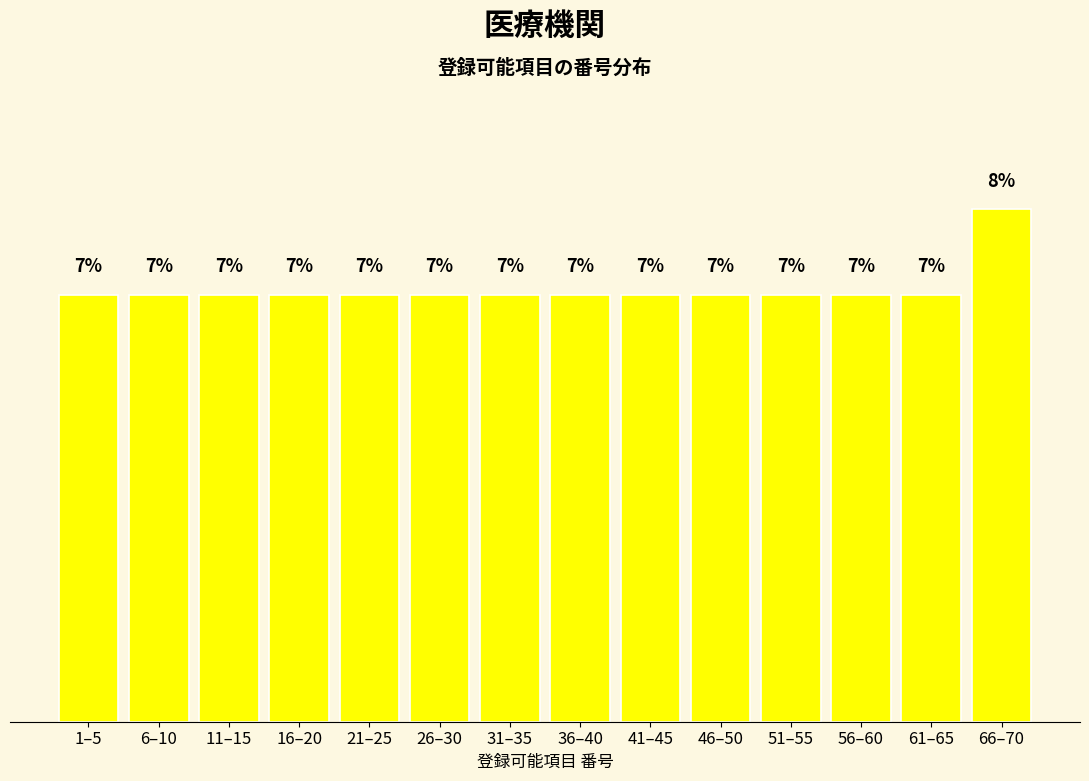

What is the label of the 6th bar from the left?

26–30